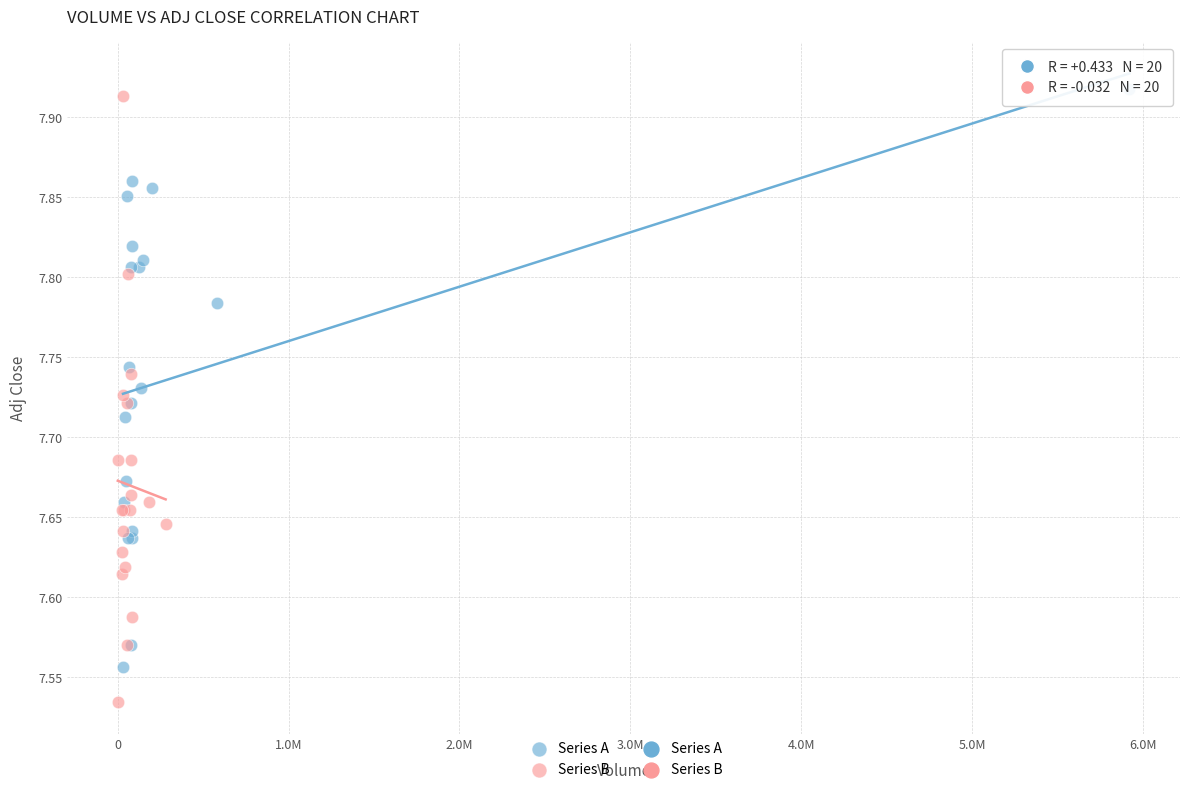

Which series contains the lowest Y value?

Series B